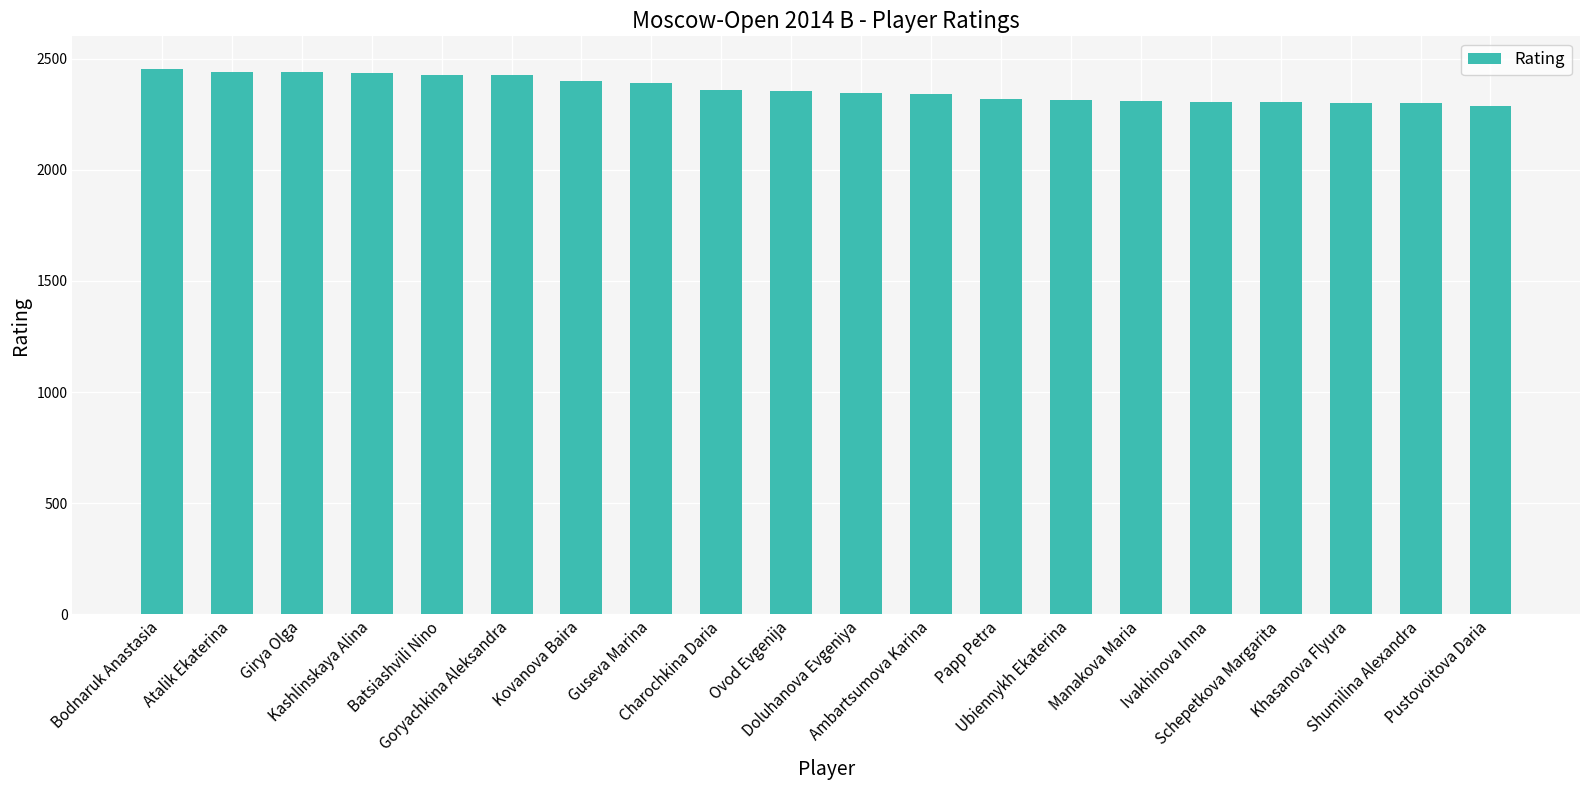

Which has a higher value, Shumilina Alexandra or Papp Petra?

Papp Petra